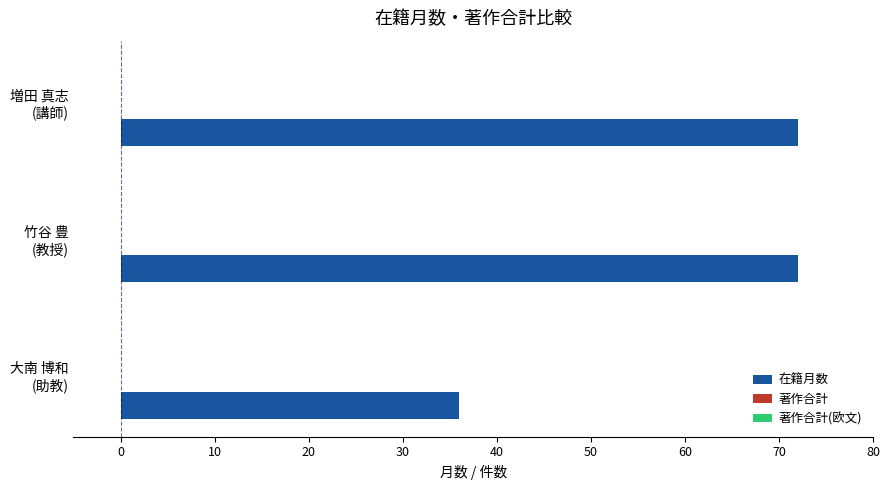

What is the sum of all values?

180